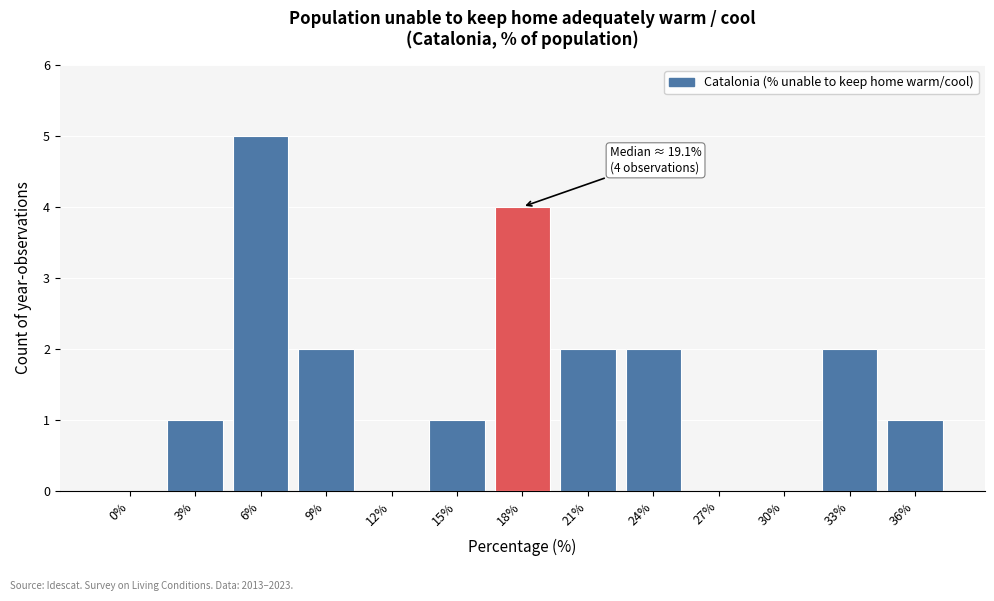

Reading right to left, what are all the values shown in this chart?

36%=1	33%=2	30%=0	27%=0	24%=2	21%=2	18%=4	15%=1	12%=0	9%=2	6%=5	3%=1	0%=0